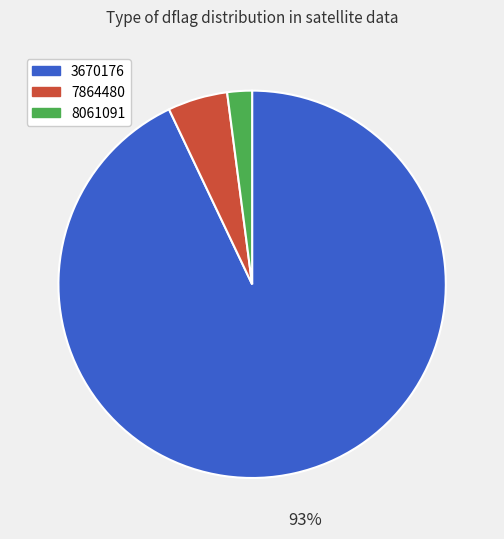

Do 7864480 and 8061091 together represent more than half of the pie?

No